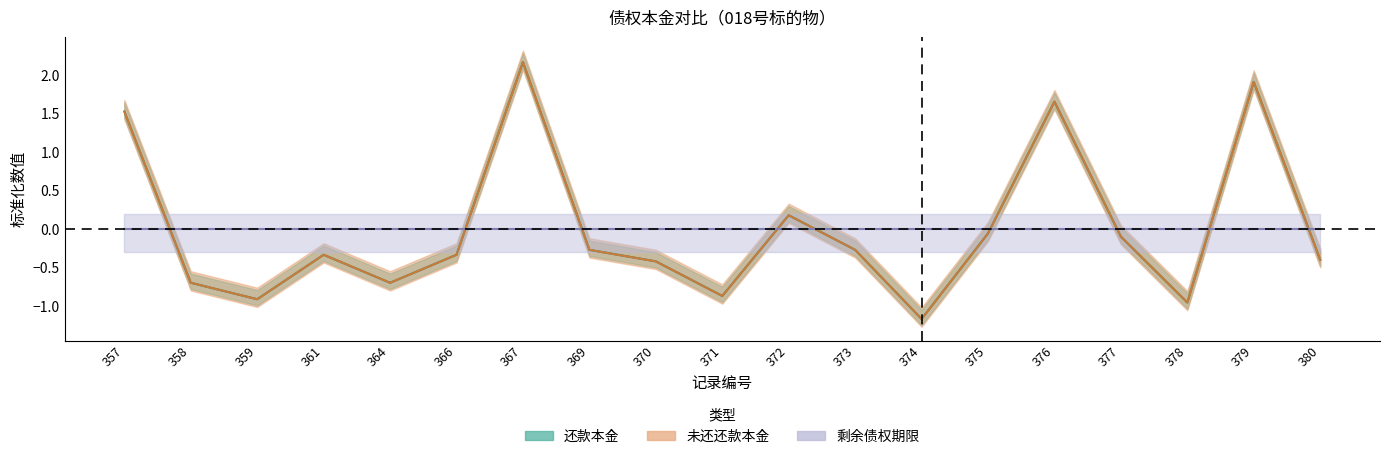

How many categories are shown in the chart?

19